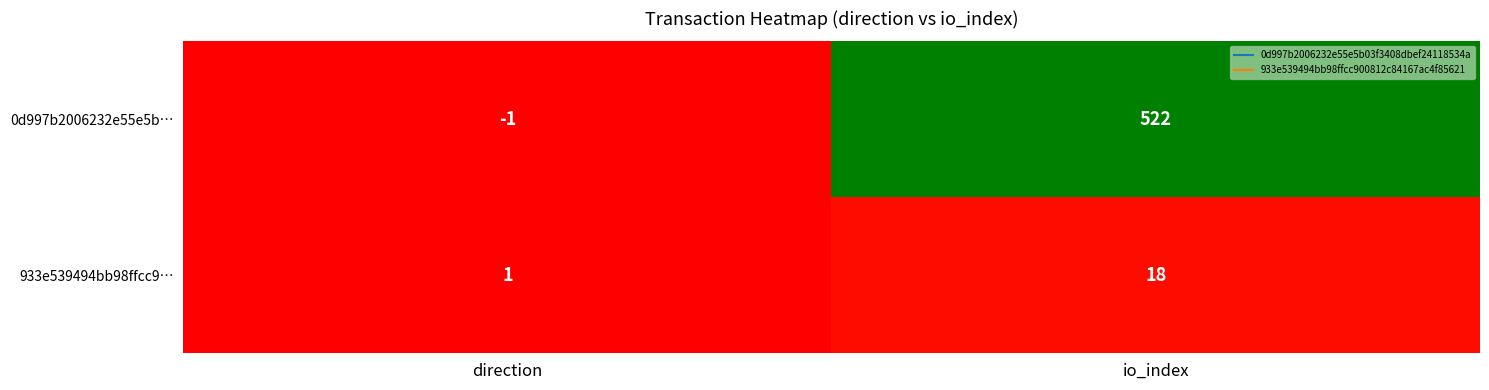

Rank the series by their maximum value, from highest to lowest.

0d997b2006232e55e5b…, 933e539494bb98ffcc9…